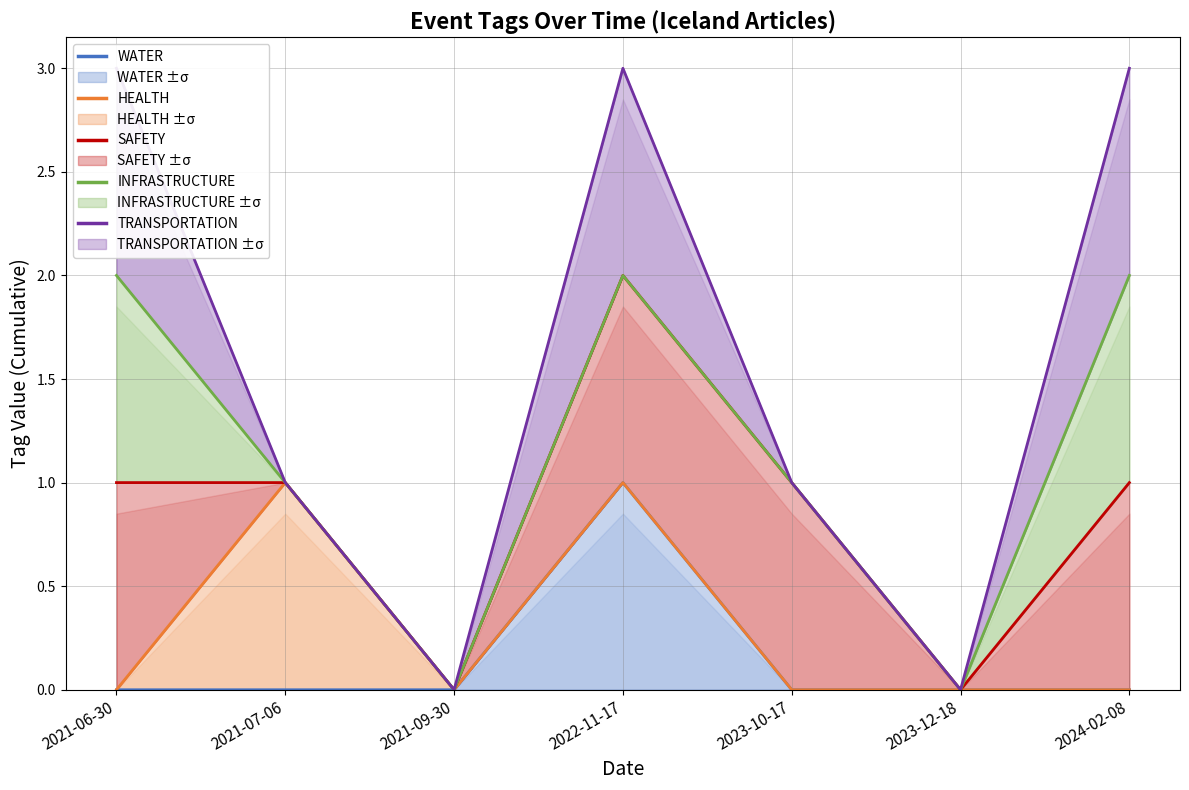

True or false: WATER and HEALTH intersect in this chart.

False